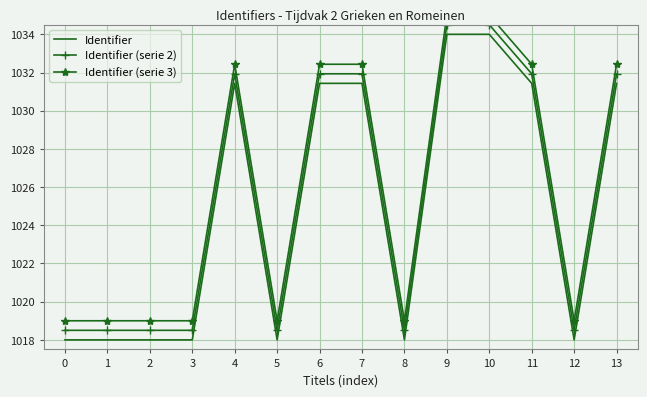

True or false: Identifier and Identifier (serie 3) intersect in this chart.

False